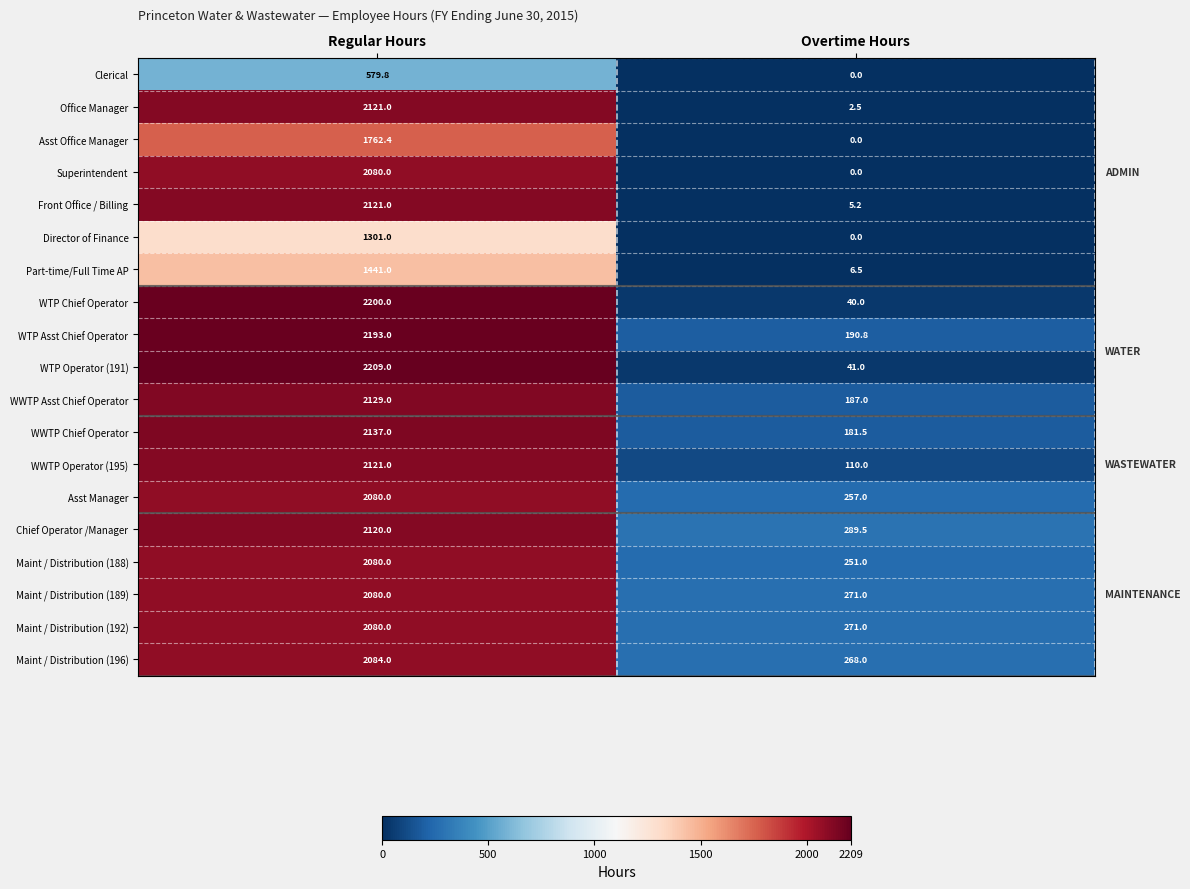

What is the total value across all series at Regular Hours?

36919.2